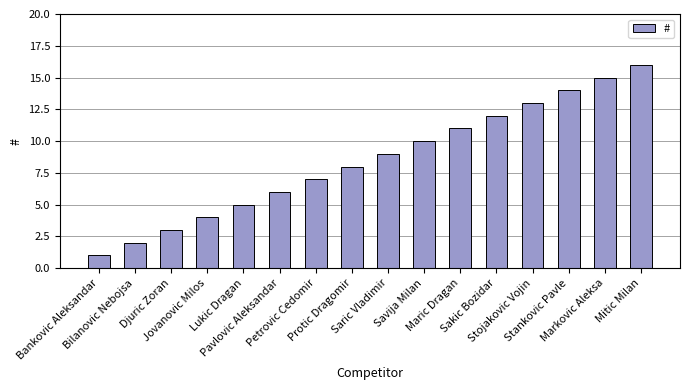

Are the bars grouped side by side (vs. stacked)?

No